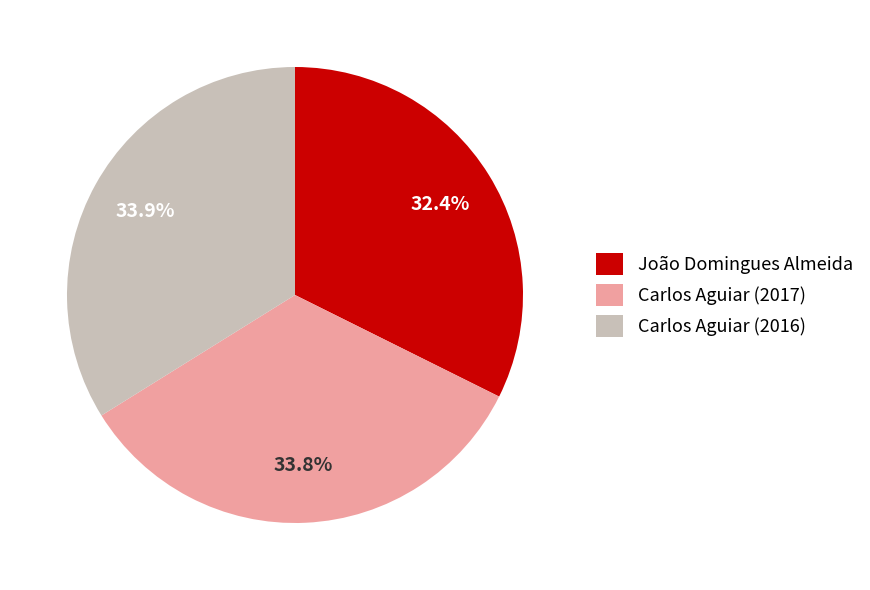

How much of the chart is everything except Carlos Aguiar (2017)?

66.2%